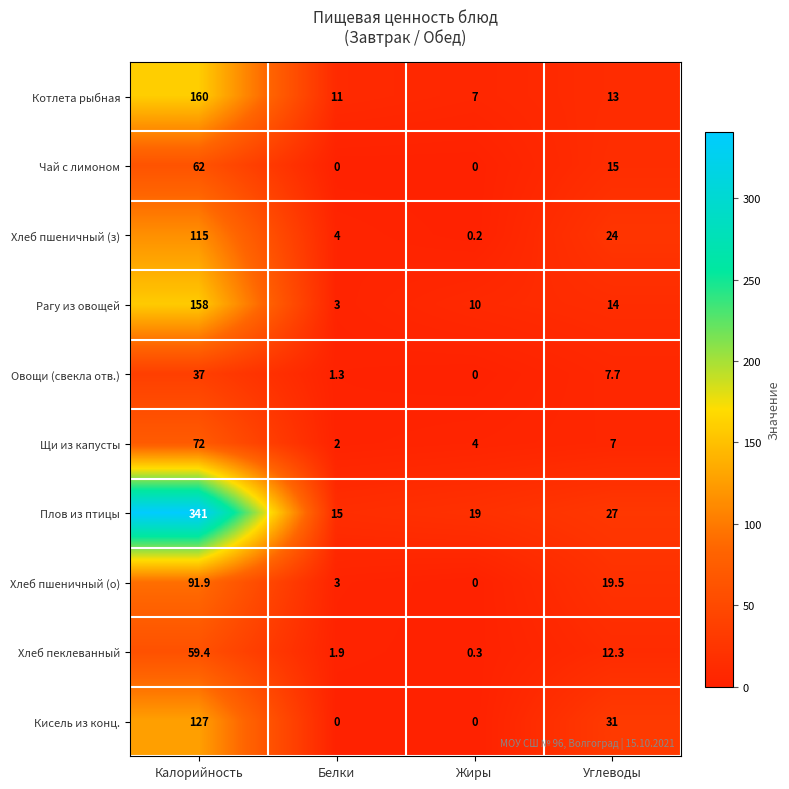

Is the value of Хлеб пшеничный (о) at Жиры greater than the value of Хлеб пшеничный (з) at Жиры?

No